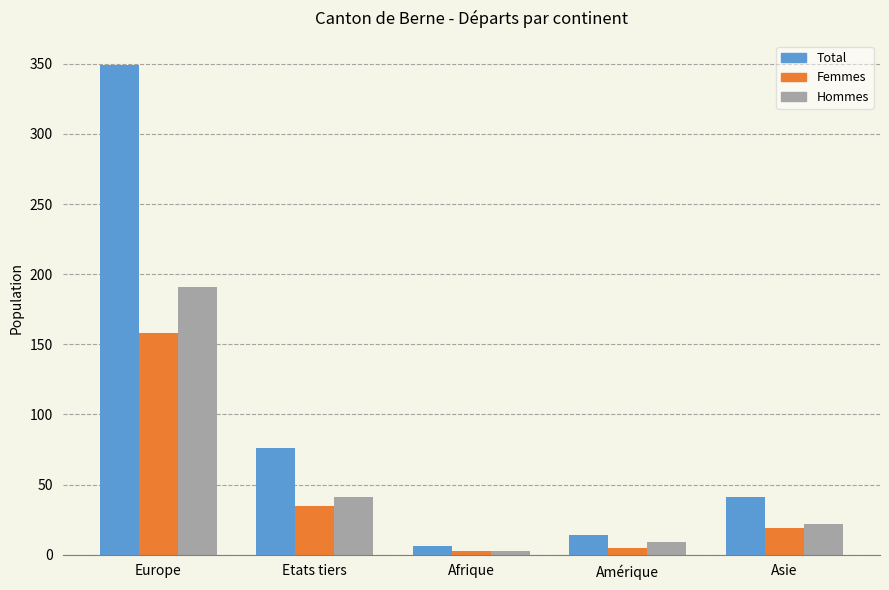

Reading right to left, list all the values displayed in this chart.

Total: 41	14	6	76	349
Femmes: 19	5	3	35	158
Hommes: 22	9	3	41	191